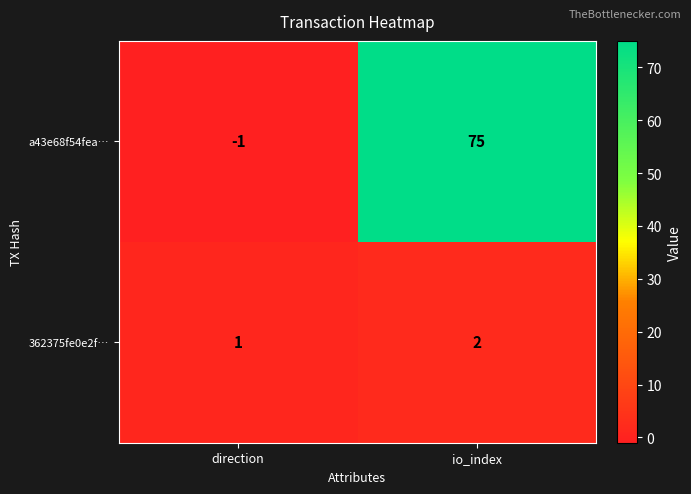

Where is 362375fe0e2f… nearest to the value 1?

direction